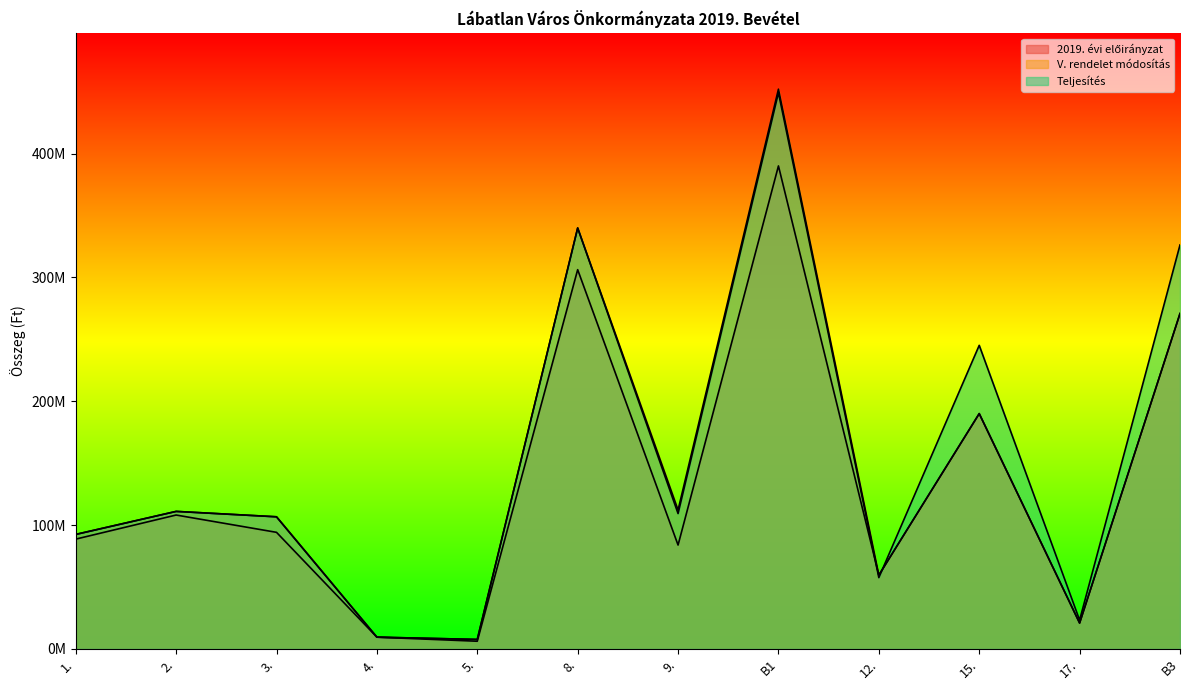

True or false: V. rendelet módosítás has more than 2 points higher than both neighbors.

True